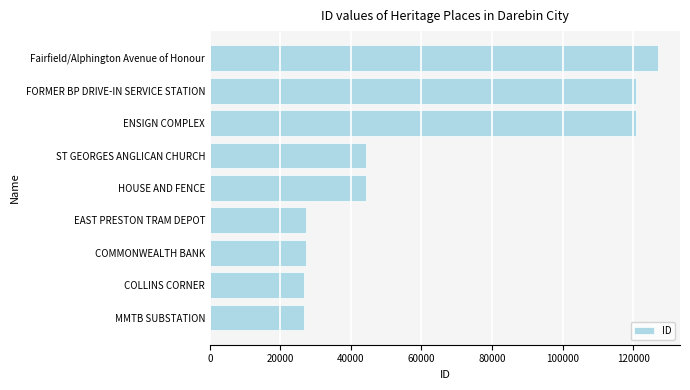

What is the change in value from MMTB SUBSTATION to FORMER BP DRIVE-IN SERVICE STATION?

+94017